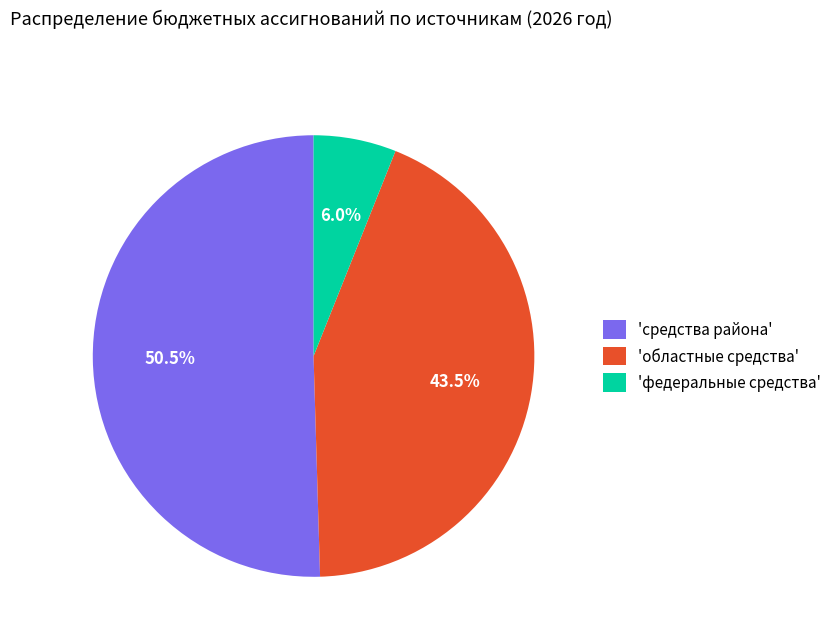

How many segments does this pie chart have?

3